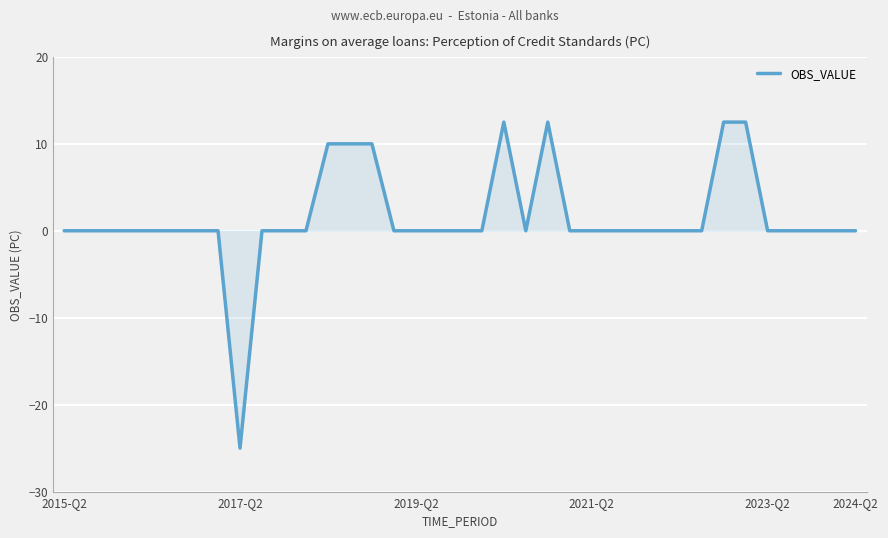

What is the difference between the maximum and minimum values?

37.5